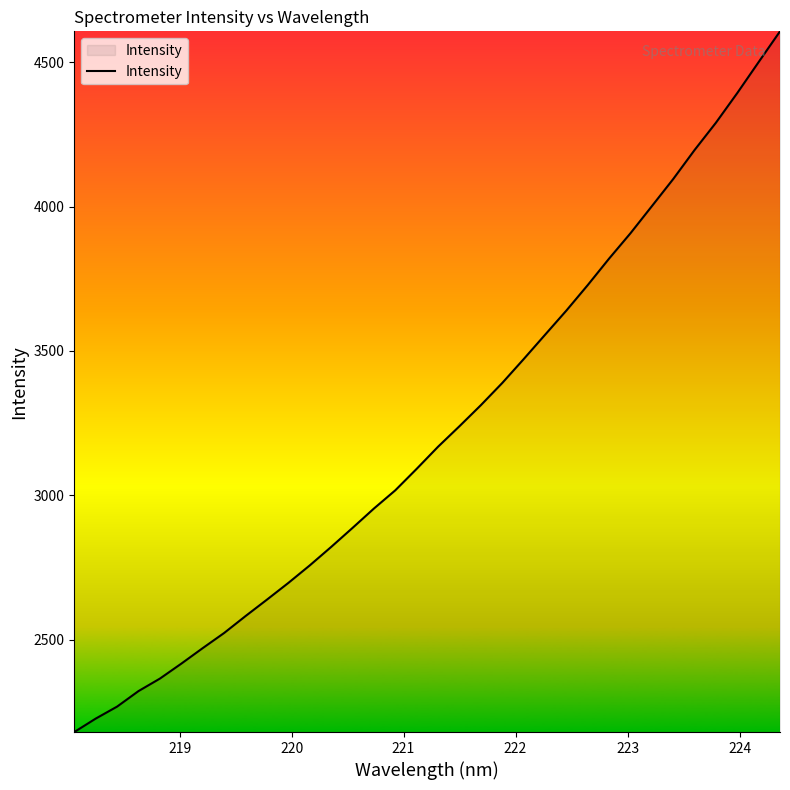

How many series are shown in this chart?

1